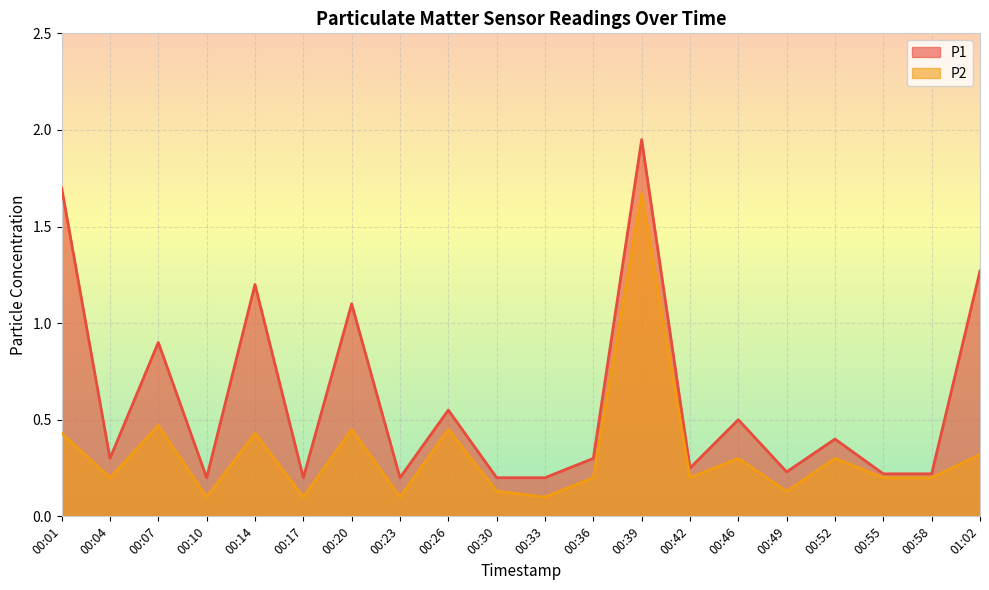

True or false: P2 and P1 intersect in this chart.

False